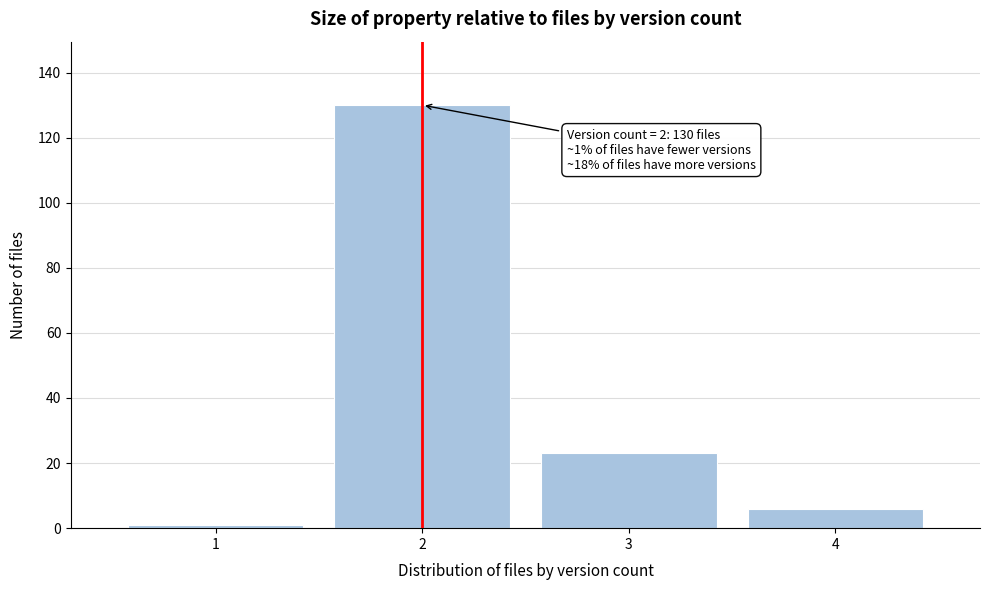

Which range on the x-axis has the tallest bar?

1.5 to 2.5